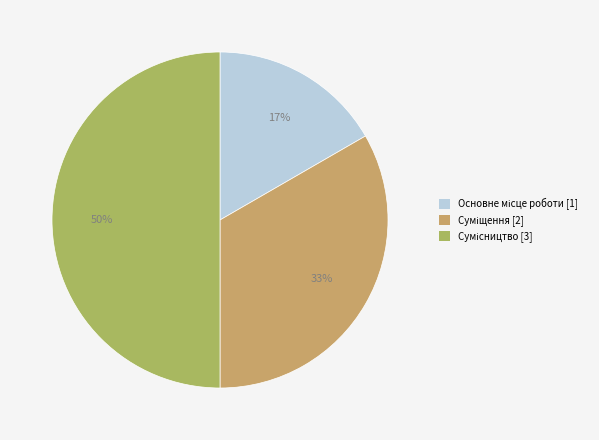

Count the number of slices in the pie.

3